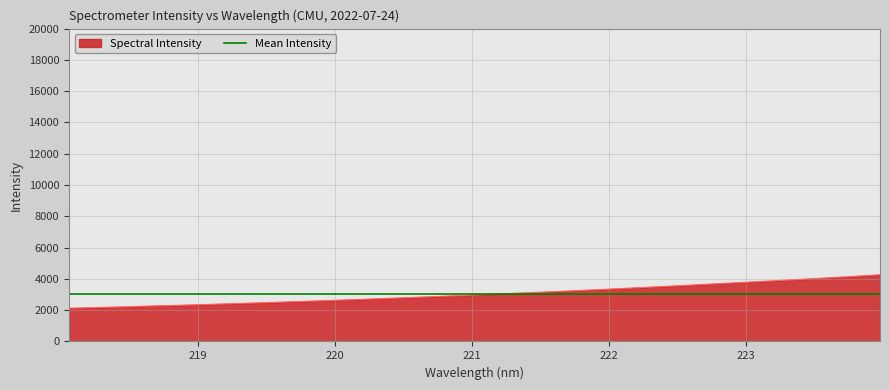

What is the change in value from 219.589 to 220.1623?

+171.4